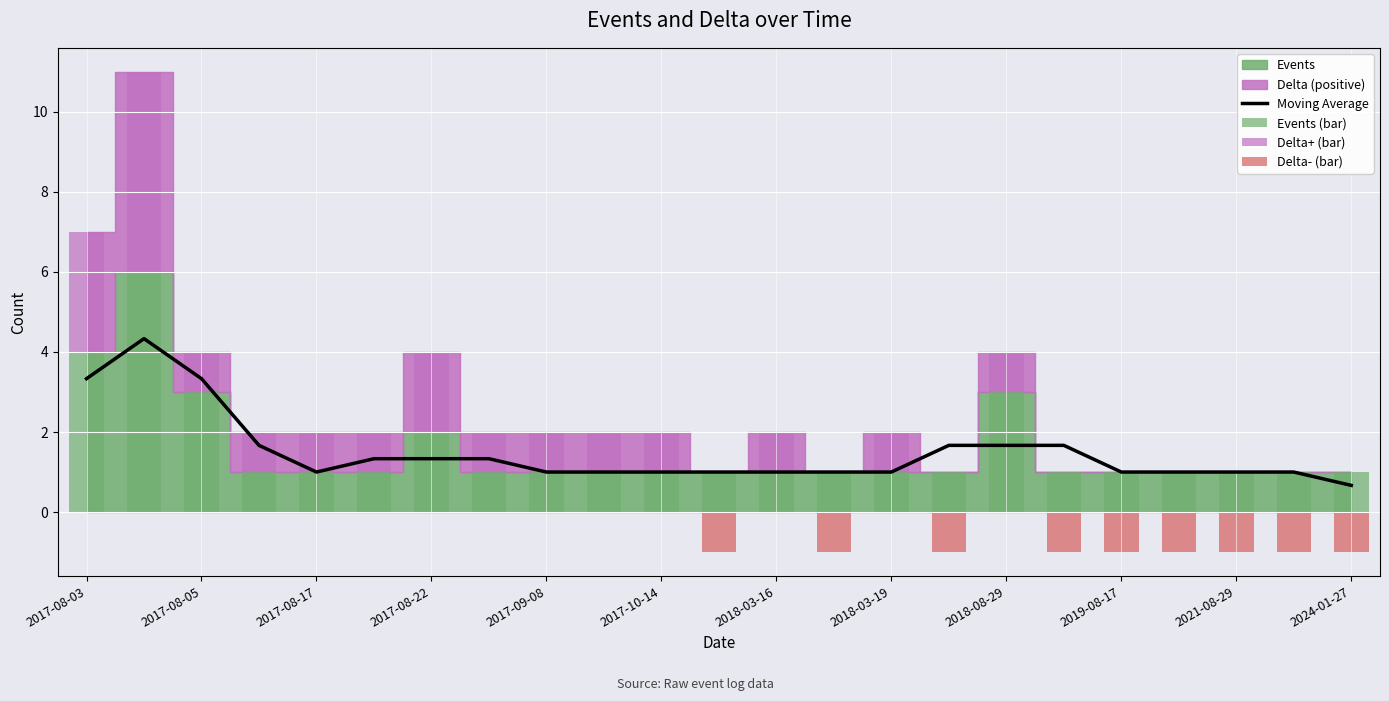

Which series has the widest spread of values?

Events (bar)